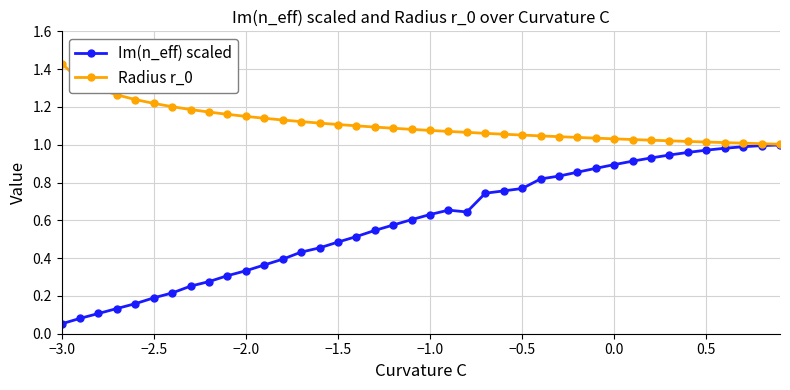

Which series has the largest total across all categories?

Radius r_0